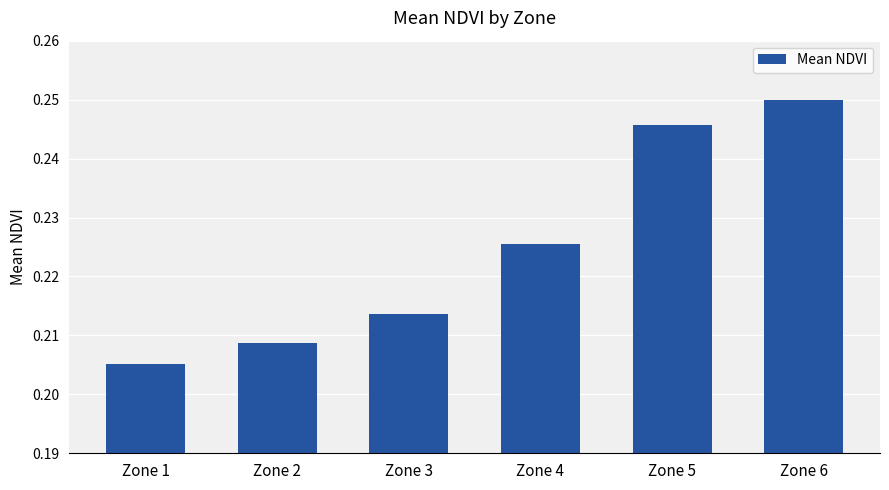

Are the bars grouped side by side (vs. stacked)?

No